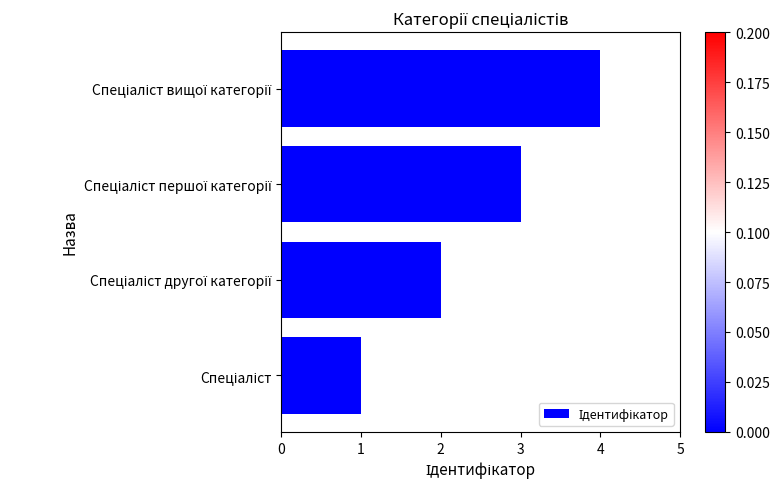

What is the sum of all values?

10